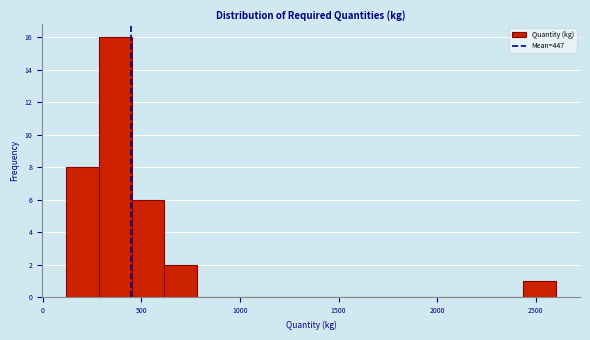

Read against the x-axis, roughly where is the centre of the tallest bar?

350